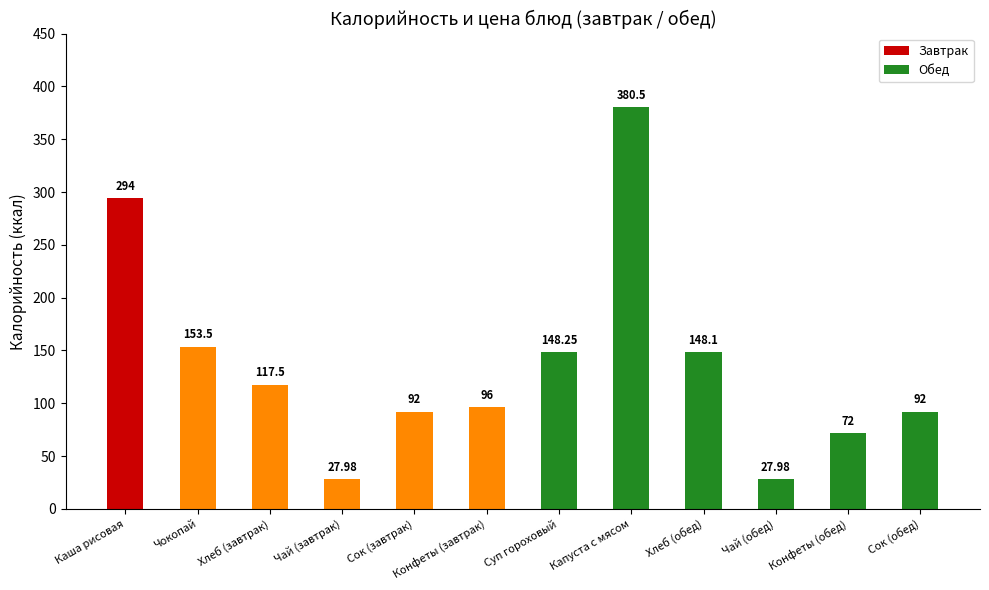

Between Конфеты (обед) and Чай (завтрак), which is larger?

Конфеты (обед)